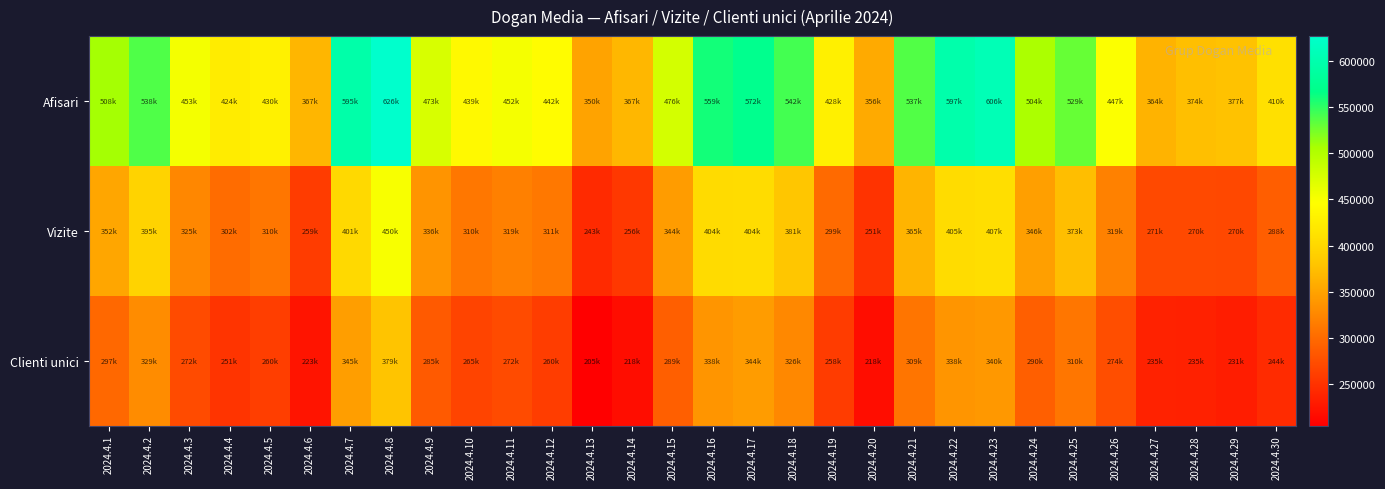

Rank the series by their average value, from lowest to highest.

Clienti unici, Vizite, Afisari